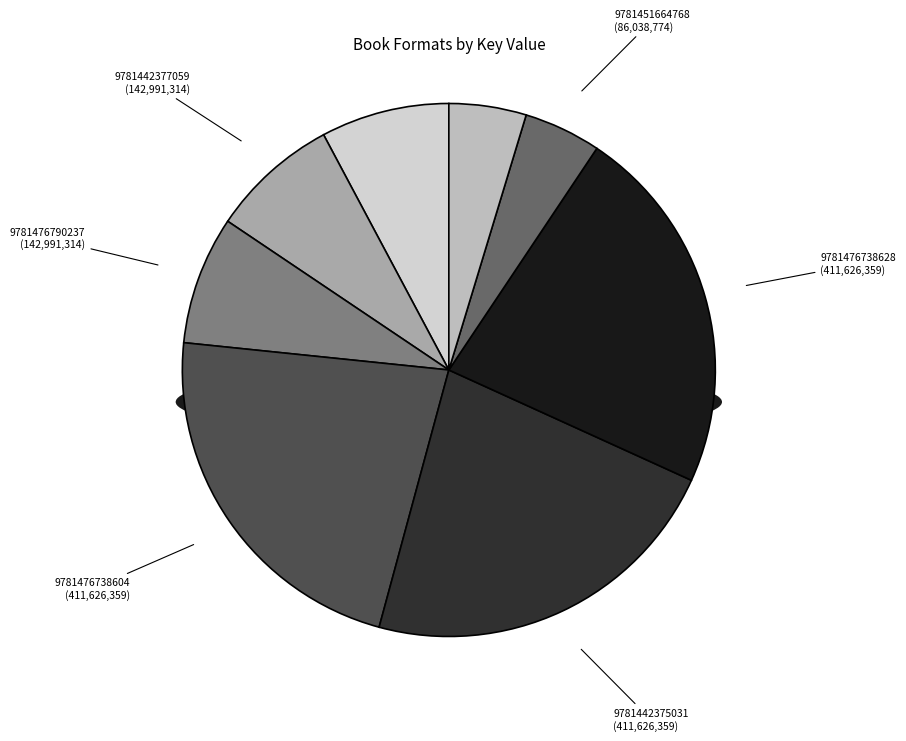

True or false: One Sunday (Trade Paperback) accounts for 19% of the total.

False